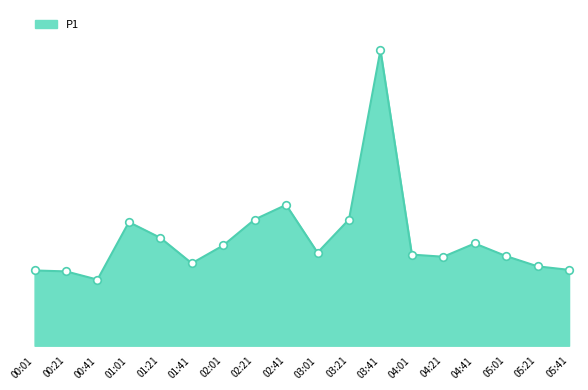

Between 02:21 and 00:41, which is larger?

02:21